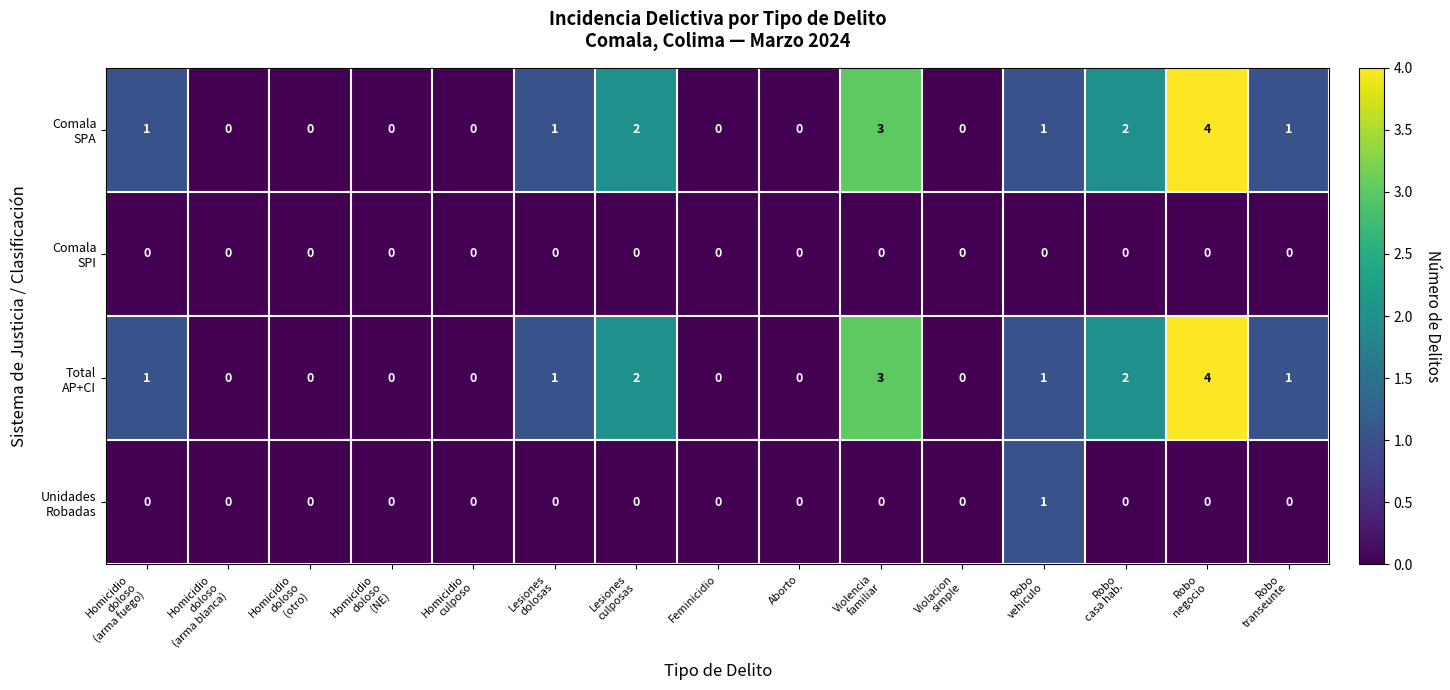

What is the maximum value shown in the chart?

4